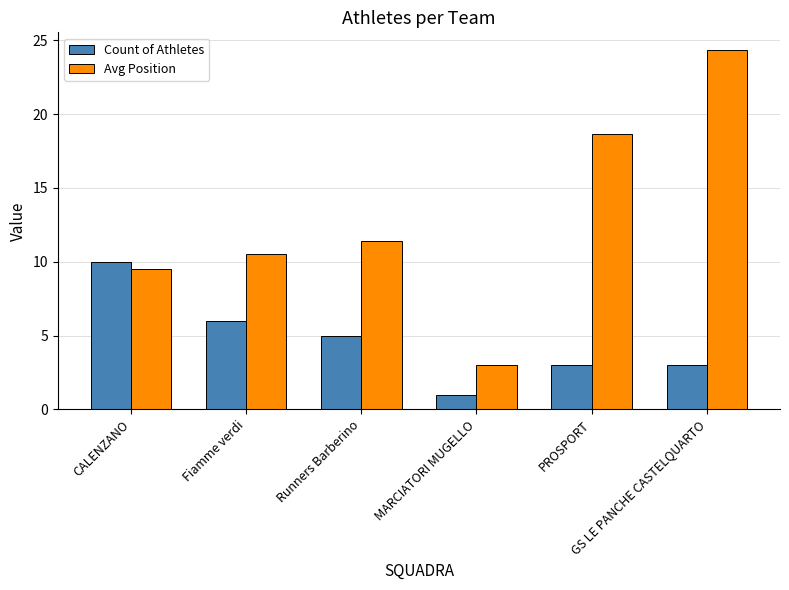

Is the value of Count of Athletes at MARCIATORI MUGELLO greater than the value of Avg Position at Fiamme verdi?

No